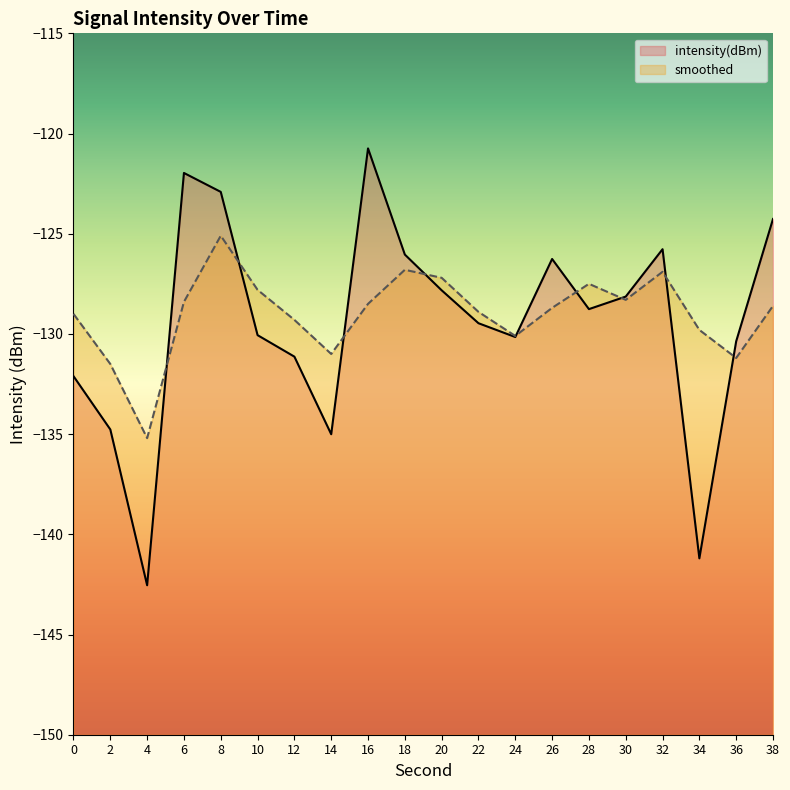

Reading right to left, transcribe all the data shown in this chart.

intensity(dBm): 38=-124.3	36=-130.4	34=-141.2	32=-125.8	30=-128.1	28=-128.8	26=-126.3	24=-130.2	22=-129.5	20=-127.8	18=-126.0	16=-120.7	14=-135.0	12=-131.1	10=-130.1	8=-122.9	6=-122.0	4=-142.5	2=-134.8	0=-132.1
smoothed: 38=-128.6	36=-131.2	34=-129.8	32=-126.9	30=-128.3	28=-127.5	26=-128.7	24=-130.1	22=-128.9	20=-127.2	18=-126.8	16=-128.5	14=-131.0	12=-129.3	10=-127.8	8=-125.1	6=-128.4	4=-135.2	2=-131.5	0=-129.0